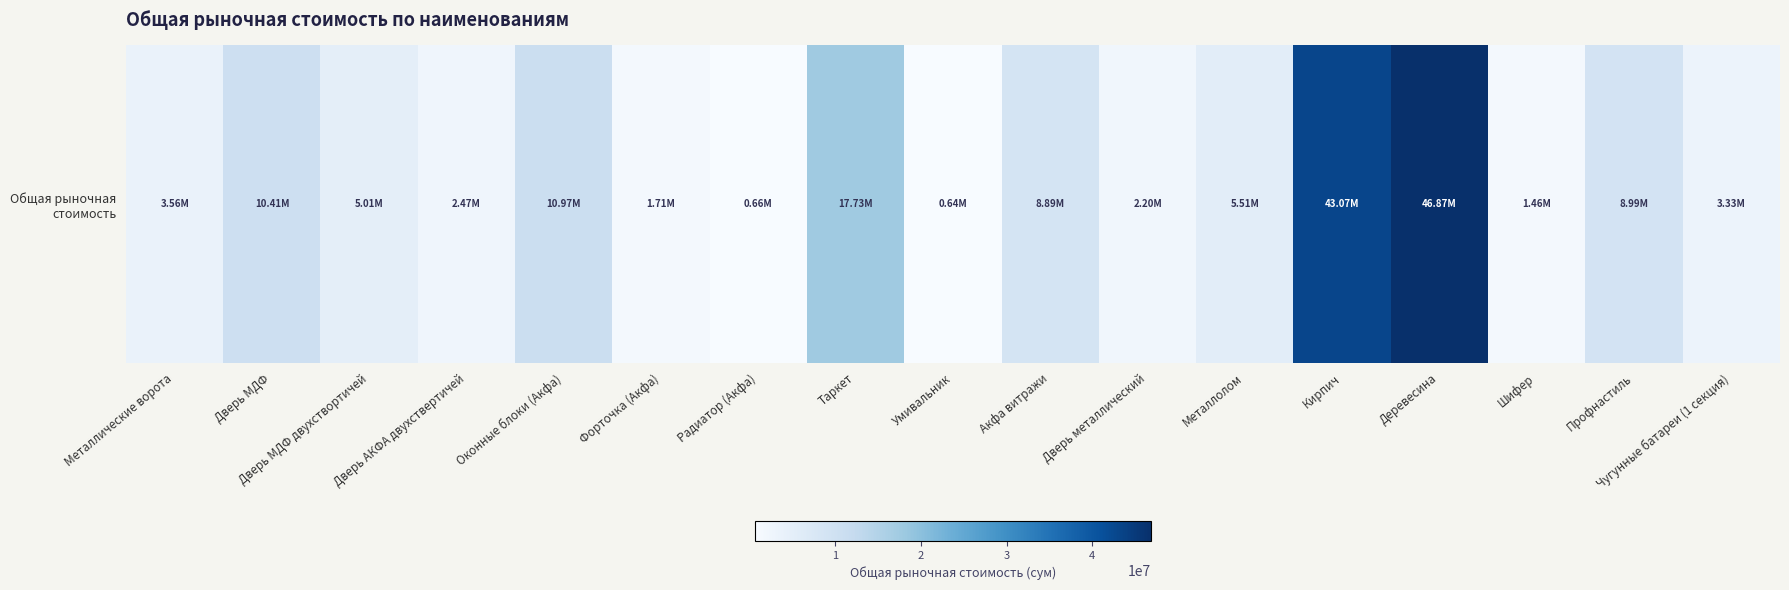

At which label does the data first exceed 5009666?

Дверь МДФ